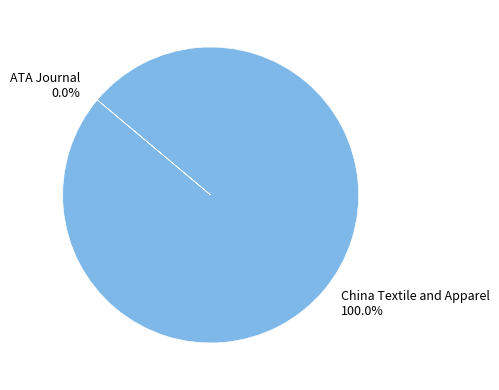

Which slice represents more than half of the pie?

China Textile and Apparel